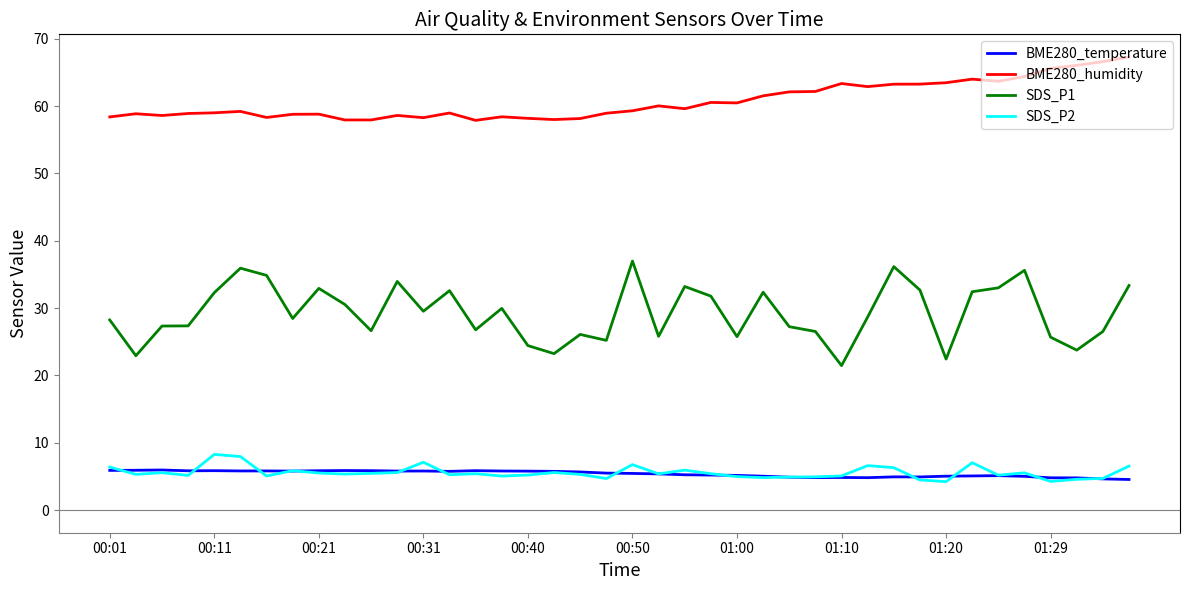

Which series has the largest range (max minus min)?

SDS_P1